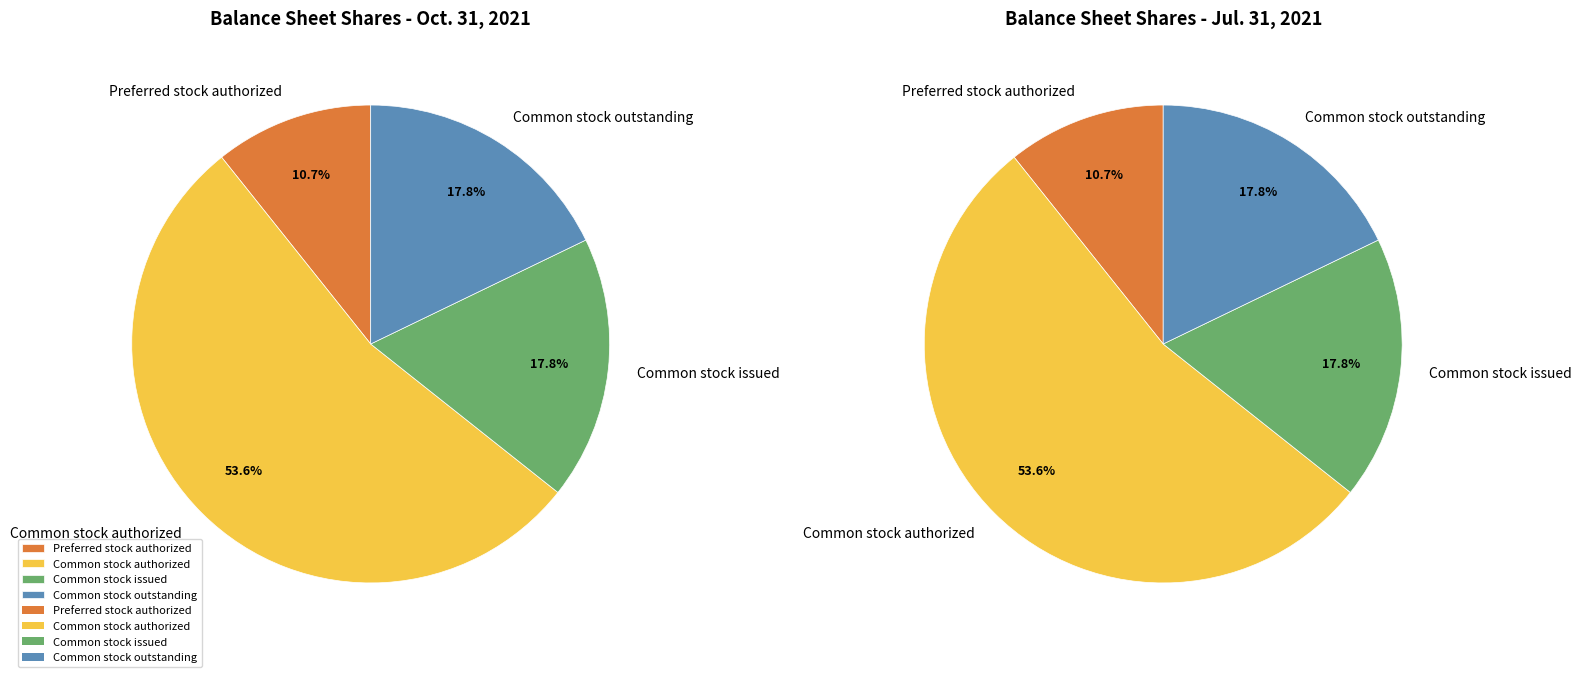

To the nearest percent, what is the average slice percentage?

25%